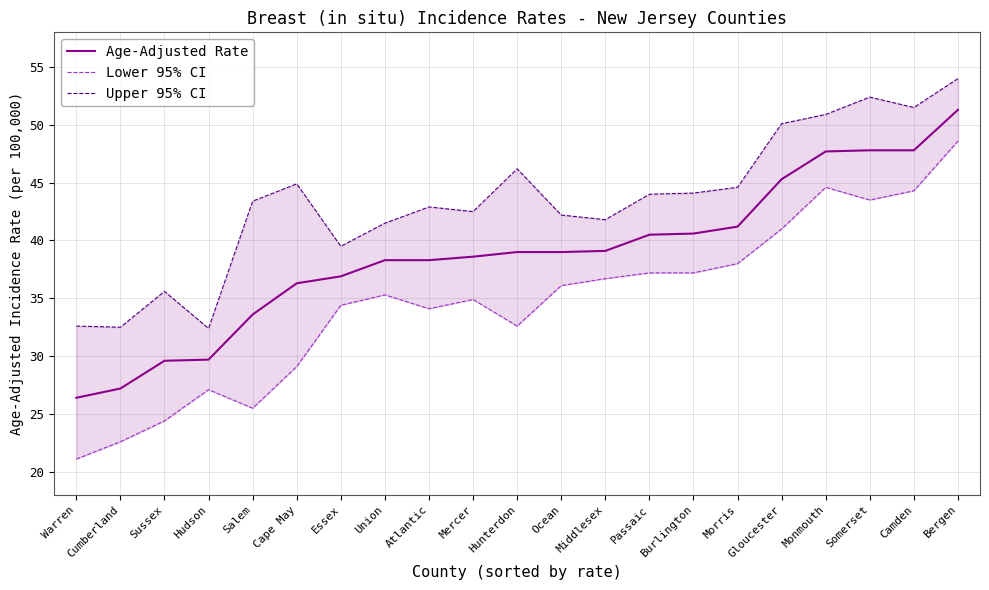

What is the label of the 21st point from the right?

Warren